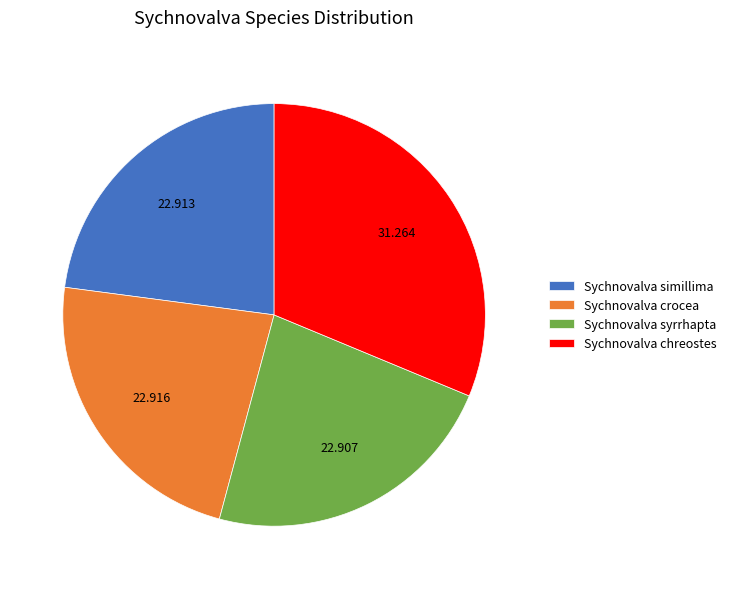

Which slice is the largest?

Sychnovalva chreostes